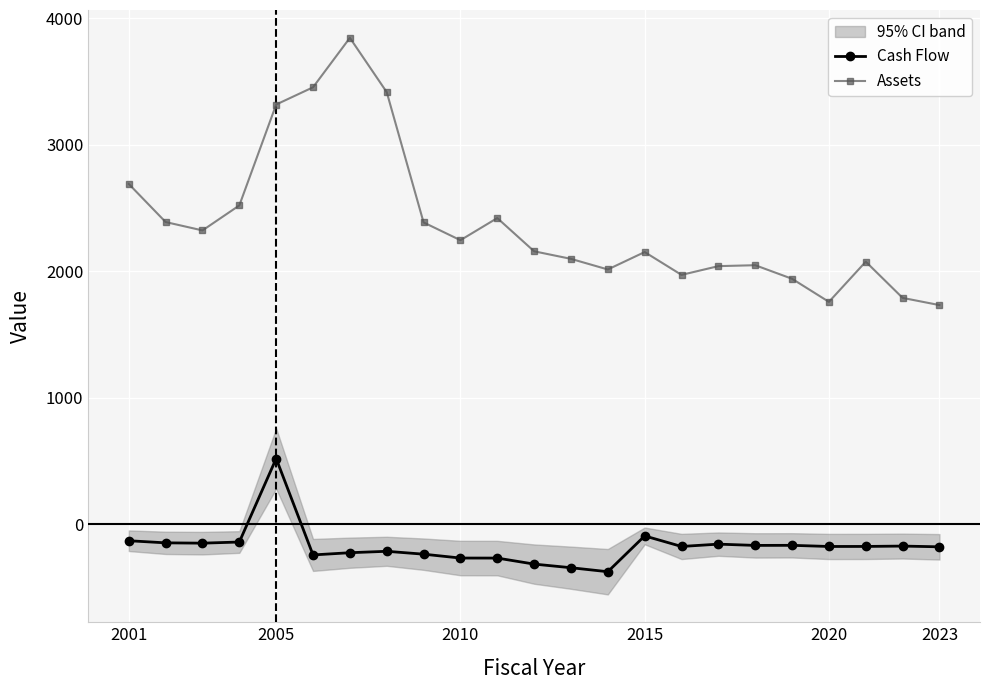

True or false: Cash Flow has more than 2 points higher than both neighbors.

True